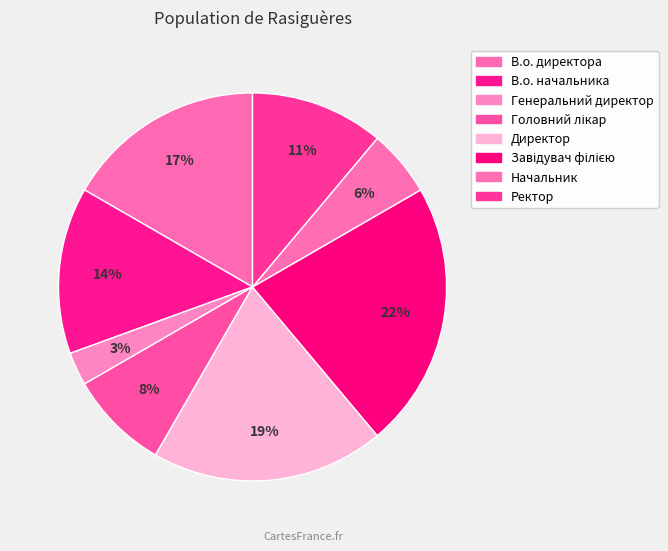

Is Начальник the majority of the pie?

No